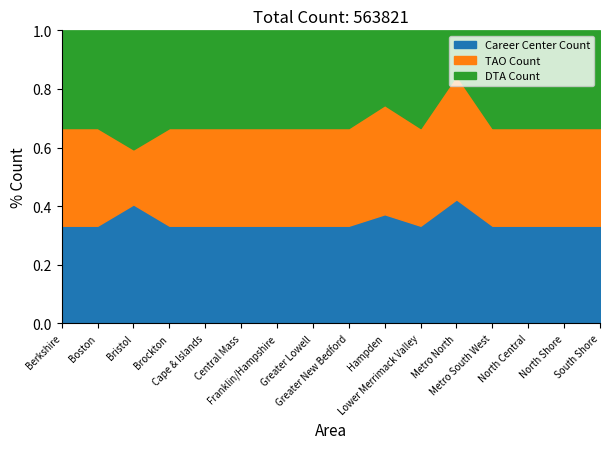

The value of TAO Count at Metro North is 58383. True or false?

True